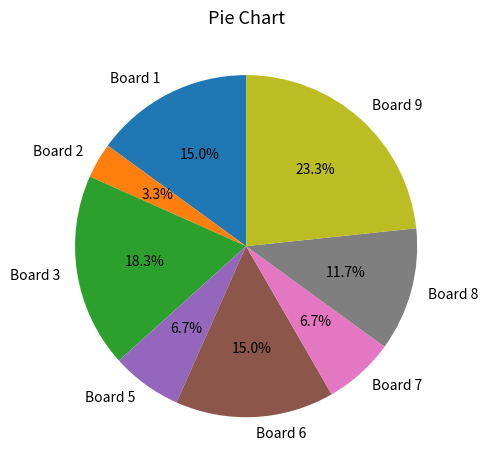

What percentage is the Board 1 slice, to the nearest percent?

15%